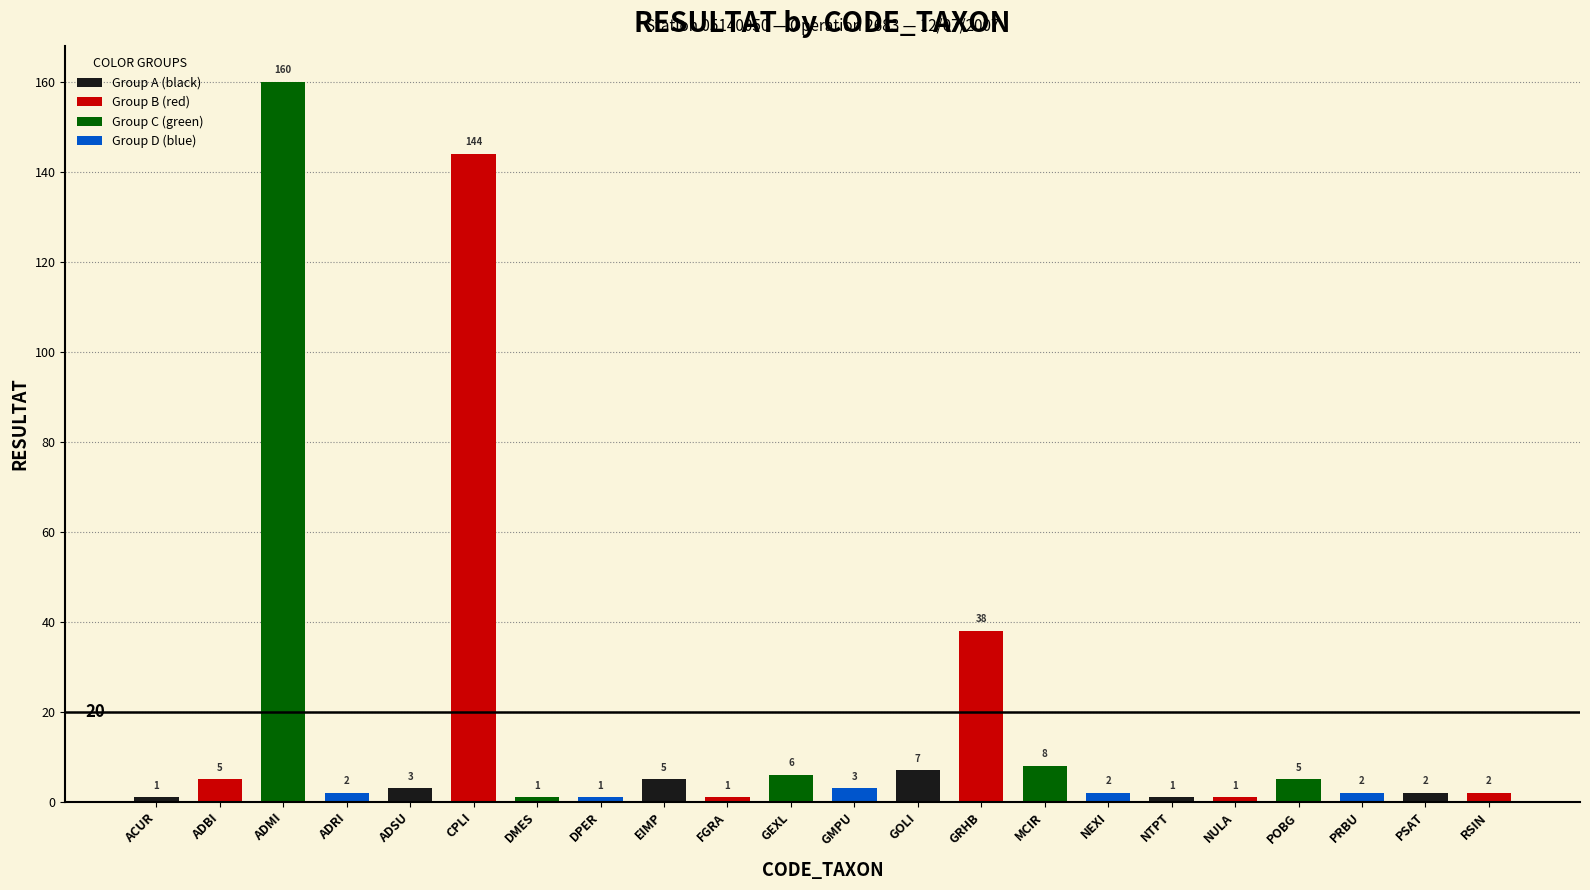

What is the ratio of the value at RSIN to the value at ACUR?

2.0